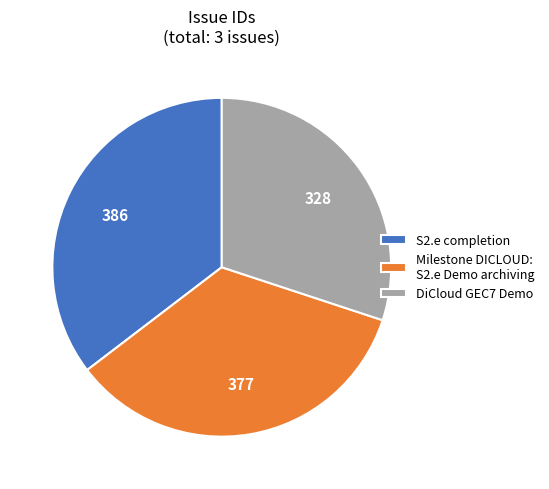

Is it true that S2.e completion is 35% of the pie?

True